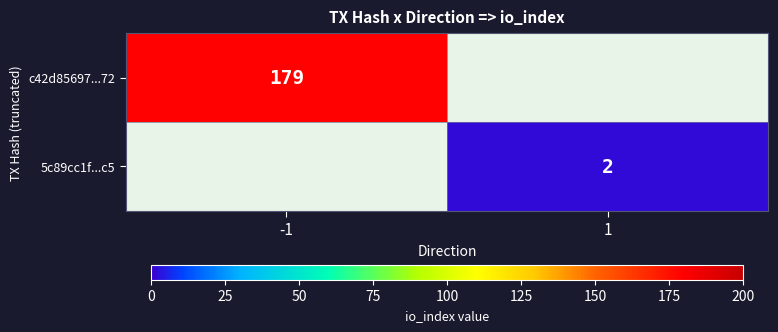

True or false: 5c89cc1f...c5 has a value of 1 at 1.

False